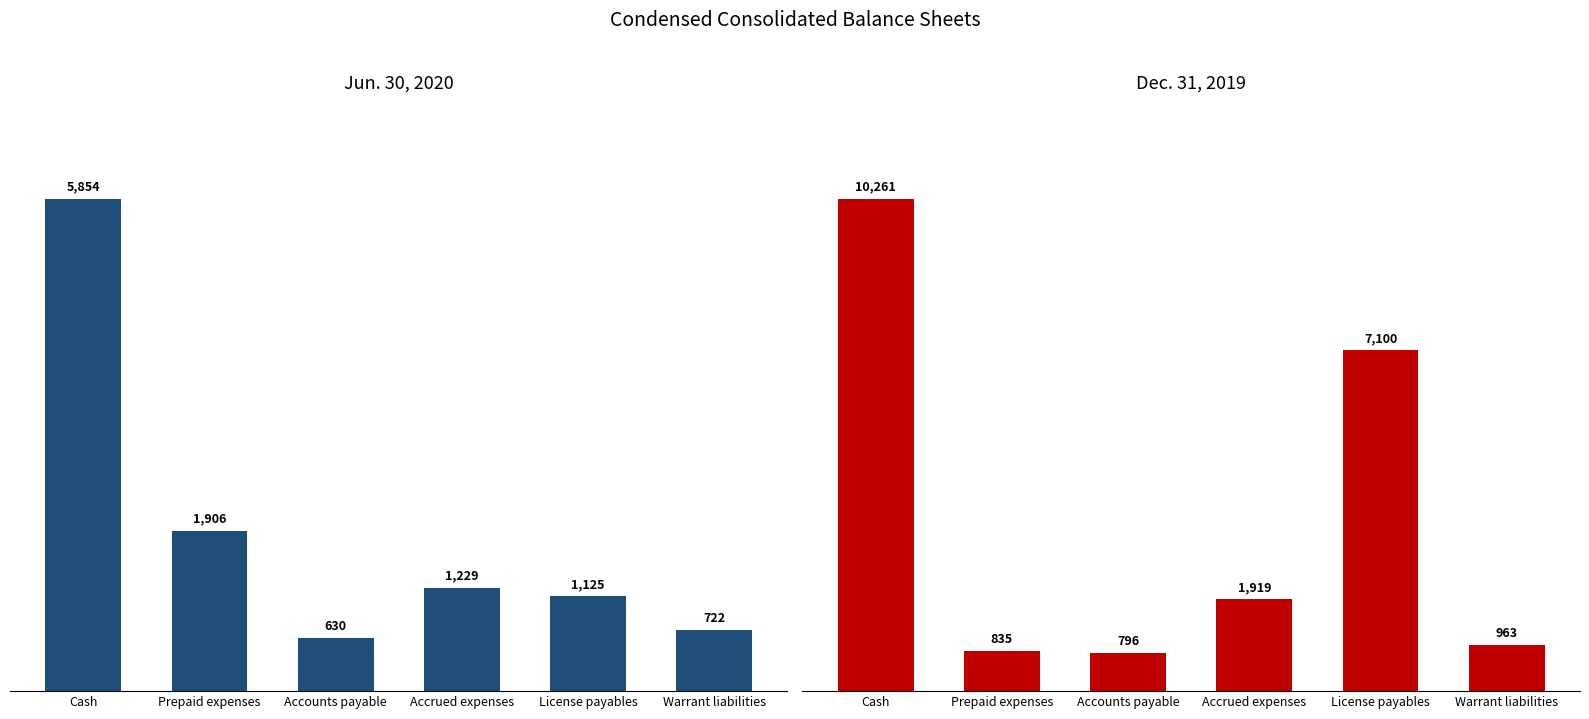

What is the average value of the Dec. 31, 2019 series?

3646